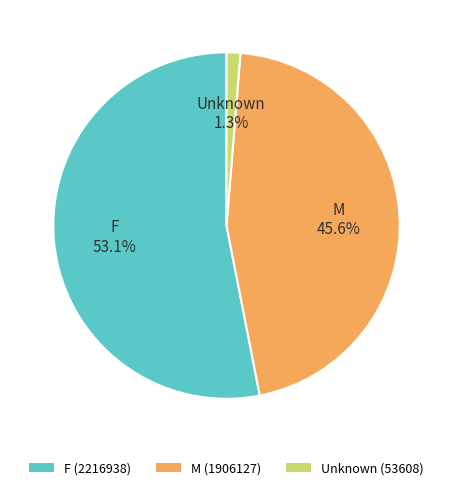

What percentage is the F slice, to the nearest percent?

53%